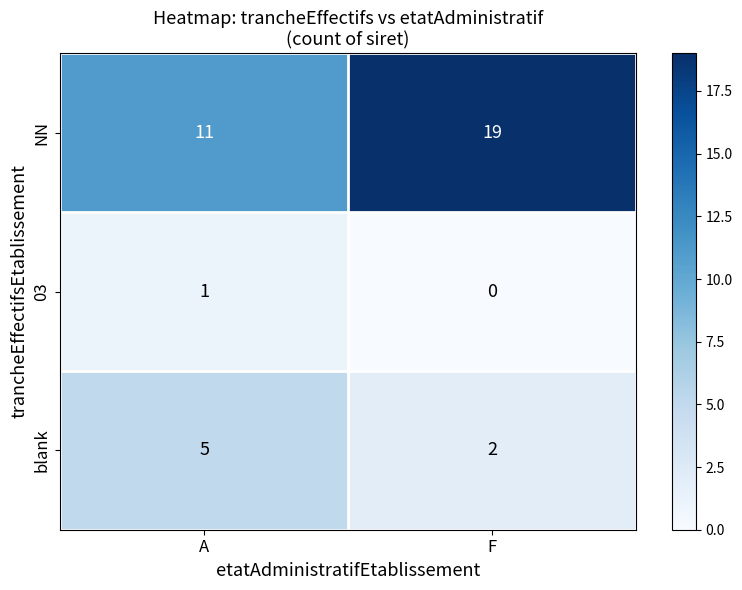

Reading right to left, extract all data points from this chart.

NN: 19	11
03: 0	1
blank: 2	5